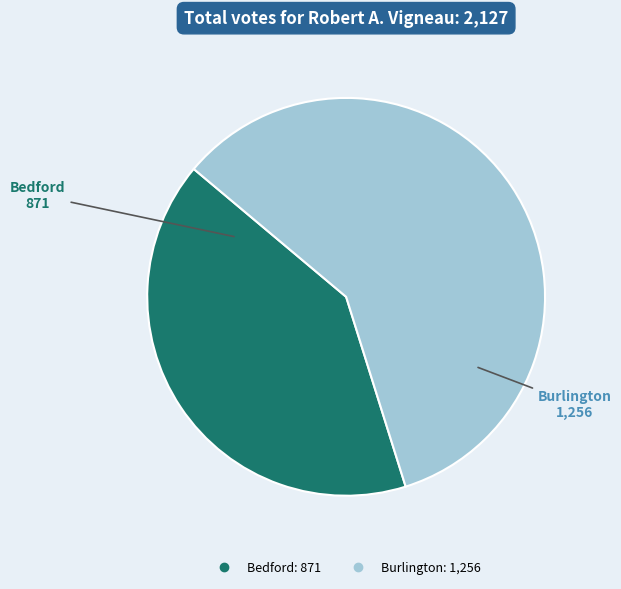

Between Burlington and Bedford, which is larger?

Burlington